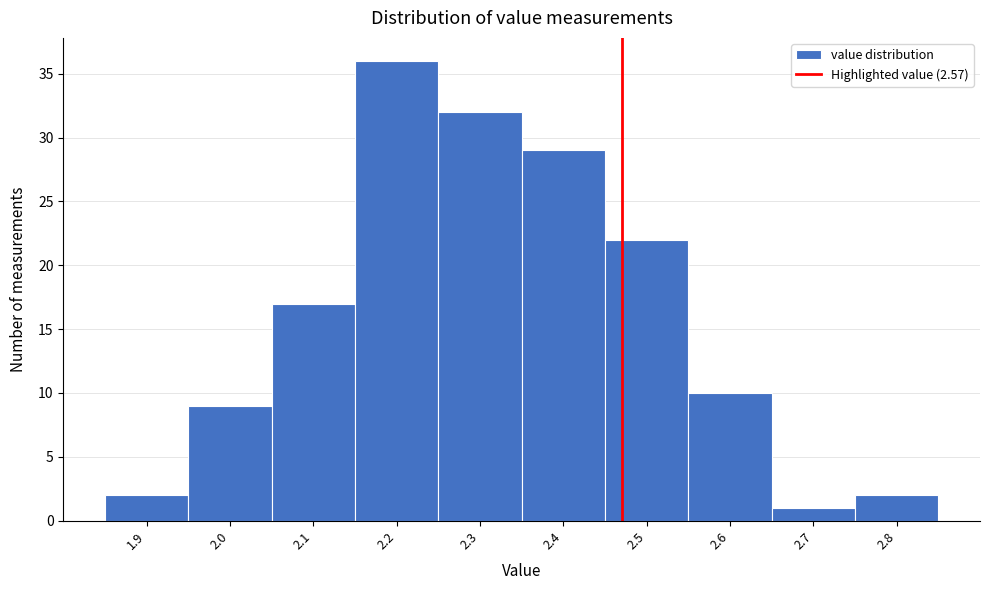

Reading left to right, list all the values displayed in this chart.

1.9=2	2.0=9	2.1=17	2.2=36	2.3=32	2.4=29	2.5=22	2.6=10	2.7=1	2.8=2